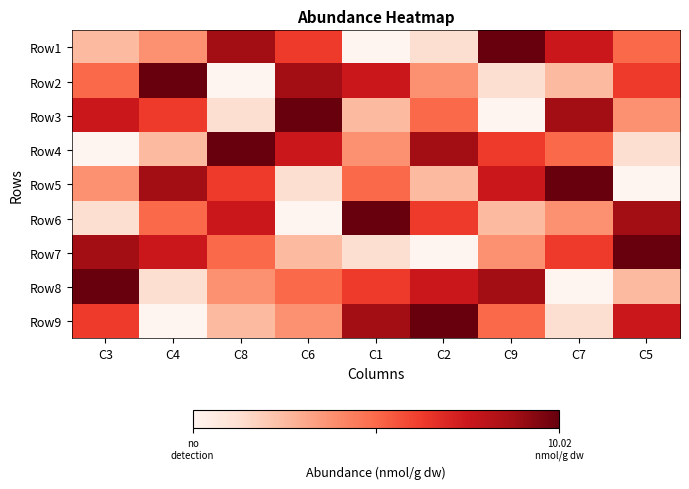

Reading right to left, what are all the values shown in this chart?

Row1: C5=5	C7=7	C9=9	C2=2	C1=1	C6=6	C8=8	C4=4	C3=3
Row2: C5=6	C7=3	C9=2	C2=4	C1=7	C6=8	C8=1	C4=9	C3=5
Row3: C5=4	C7=8	C9=1	C2=5	C1=3	C6=9	C8=2	C4=6	C3=7
Row4: C5=2	C7=5	C9=6	C2=8	C1=4	C6=7	C8=9	C4=3	C3=1
Row5: C5=1	C7=9	C9=7	C2=3	C1=5	C6=2	C8=6	C4=8	C3=4
Row6: C5=8	C7=4	C9=3	C2=6	C1=9	C6=1	C8=7	C4=5	C3=2
Row7: C5=9	C7=6	C9=4	C2=1	C1=2	C6=3	C8=5	C4=7	C3=8
Row8: C5=3	C7=1	C9=8	C2=7	C1=6	C6=5	C8=4	C4=2	C3=9
Row9: C5=7	C7=2	C9=5	C2=9	C1=8	C6=4	C8=3	C4=1	C3=6